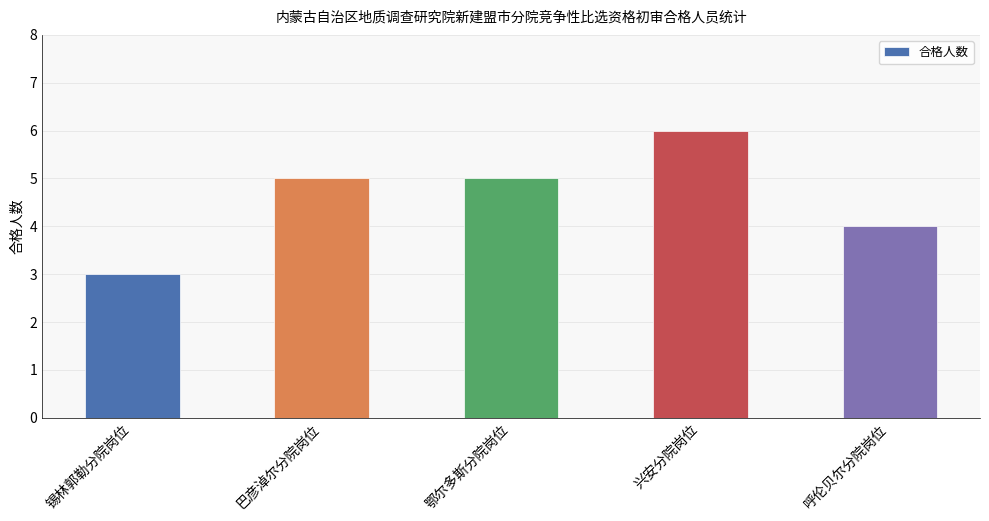

Approximately how many times larger is the value at 鄂尔多斯分院岗位 compared to 锡林郭勒分院岗位?

1.7